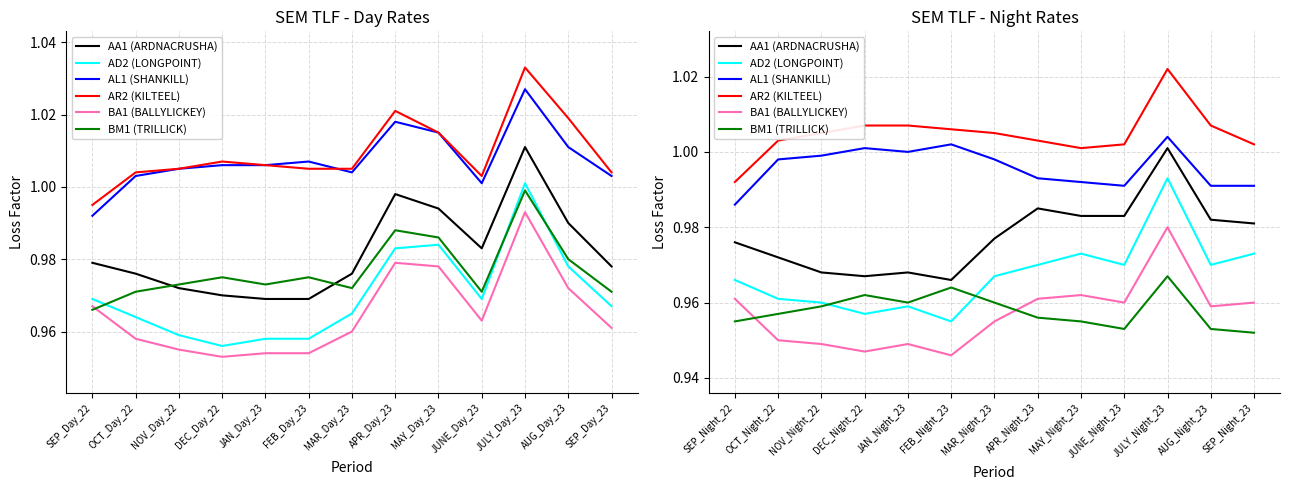

What are all the series names shown in the legend?

AA1 (ARDNACRUSHA), AD2 (LONGPOINT), AL1 (SHANKILL), AR2 (KILTEEL), BA1 (BALLYLICKEY), BM1 (TRILLICK)